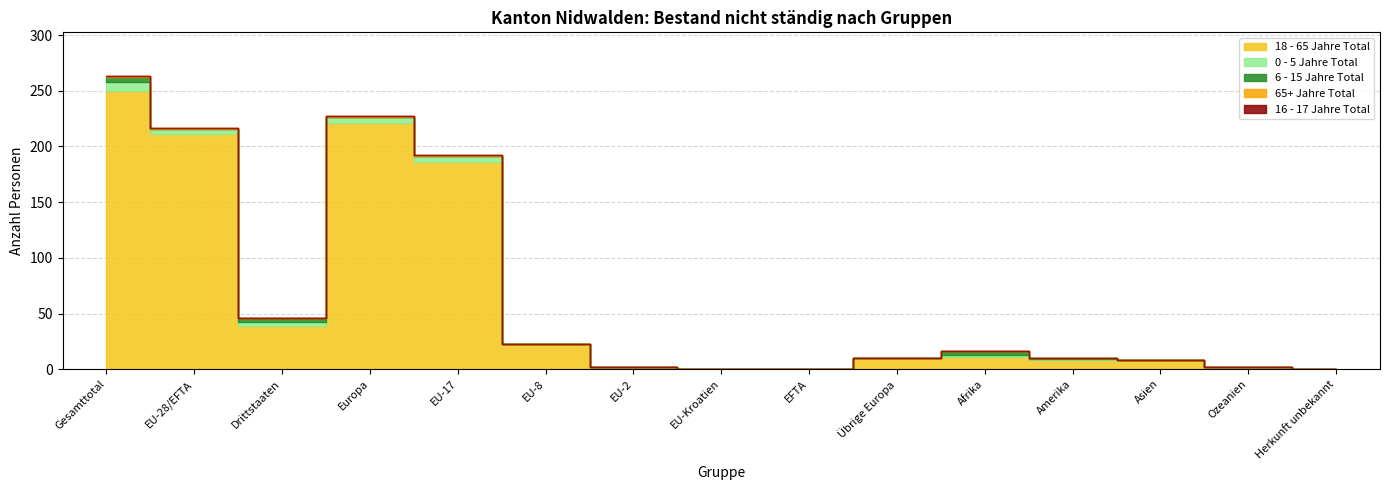

How many lines are shown in the chart?

5